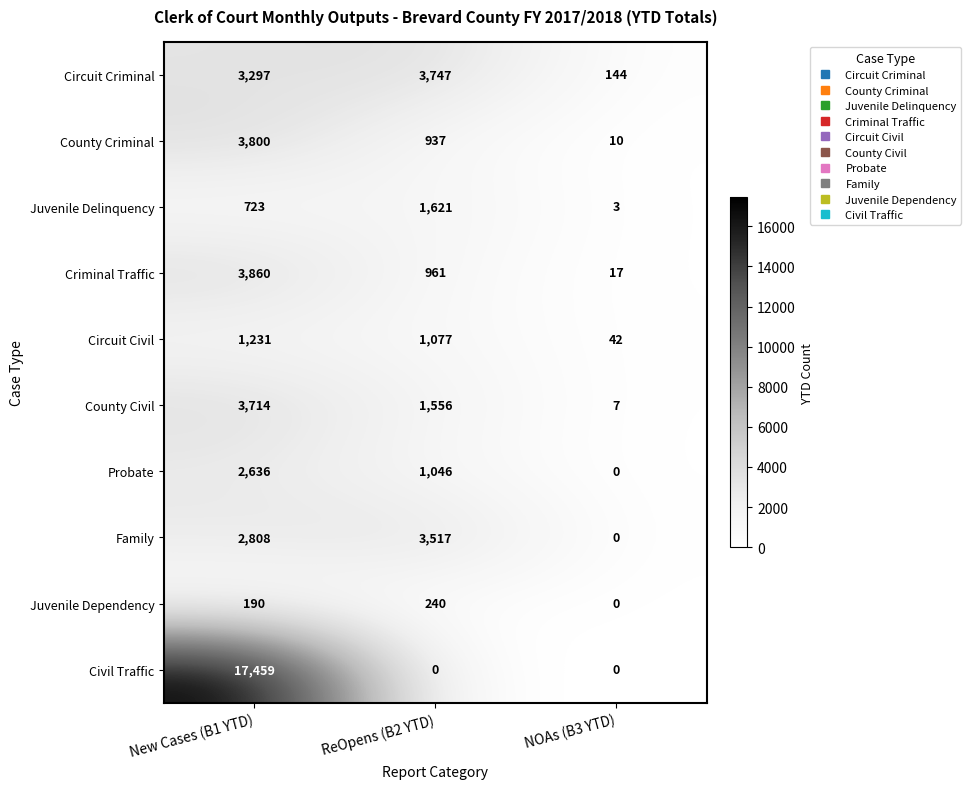

What is the spread (max minus min) of values at New Cases (B1 YTD)?

17269